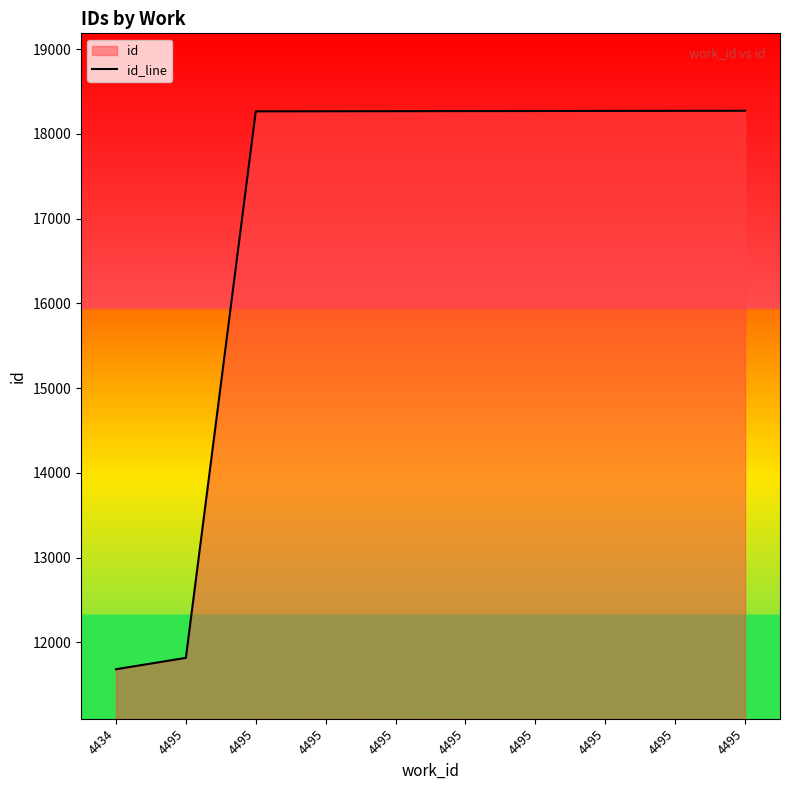

Approximately how many times larger is the value at 4495 compared to 4434?

1.6